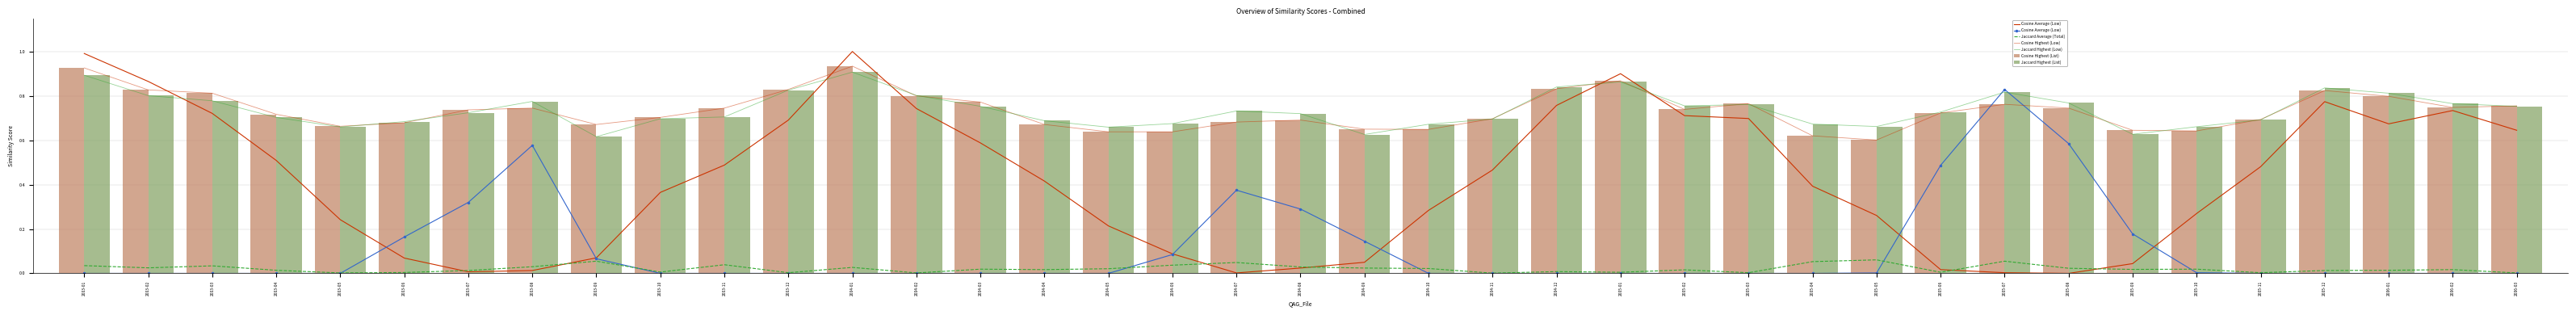

How many Cosine Highest (List) values are between 0 and 1?

39